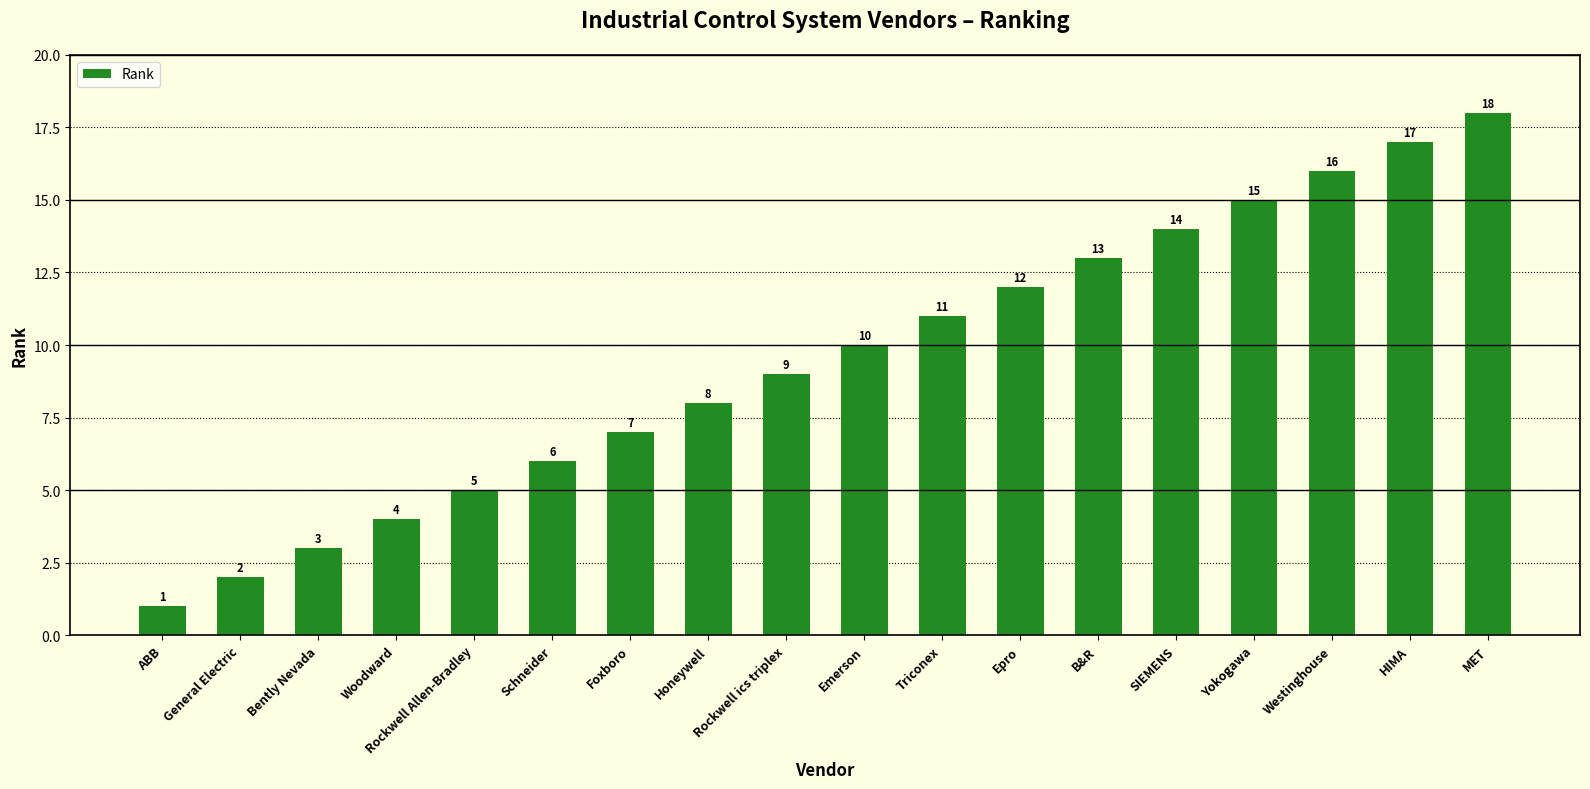

What is the change in value from ABB to Westinghouse?

+15